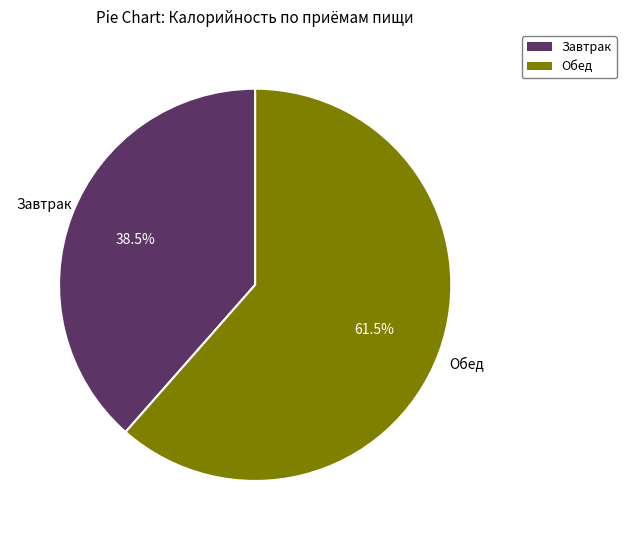

True or false: Обед accounts for 49% of the total.

False